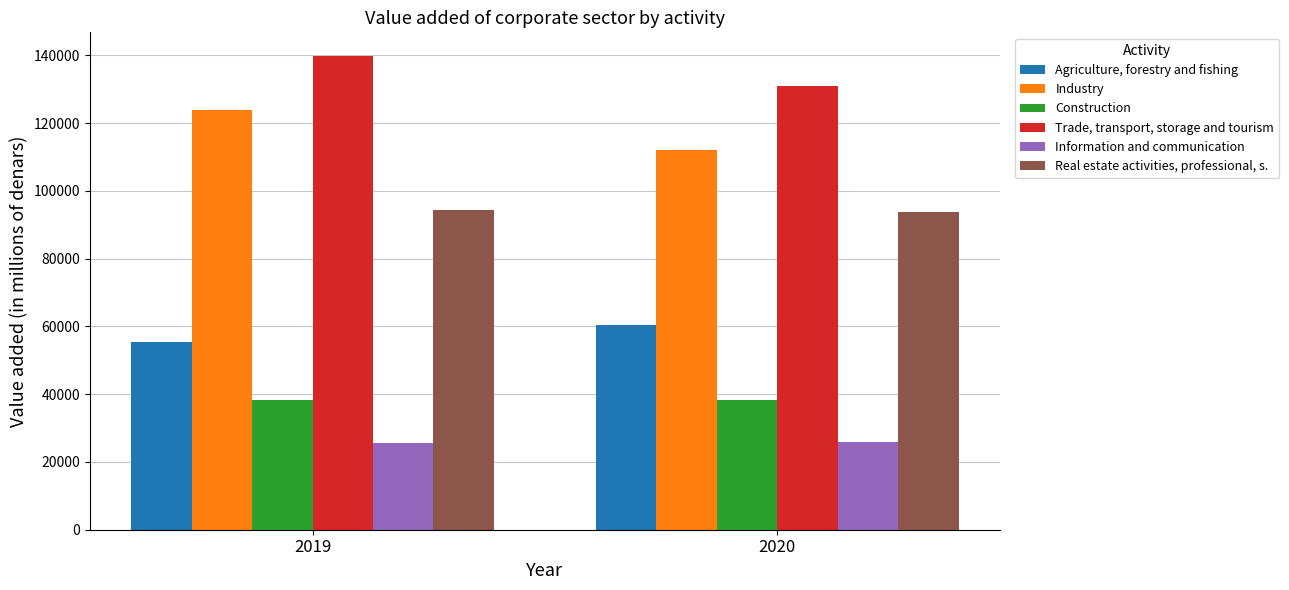

Rank the series at 2020 from lowest to highest value.

Information and communication, Construction, Agriculture, forestry and fishing, Real estate activities, professional, s., Industry, Trade, transport, storage and tourism